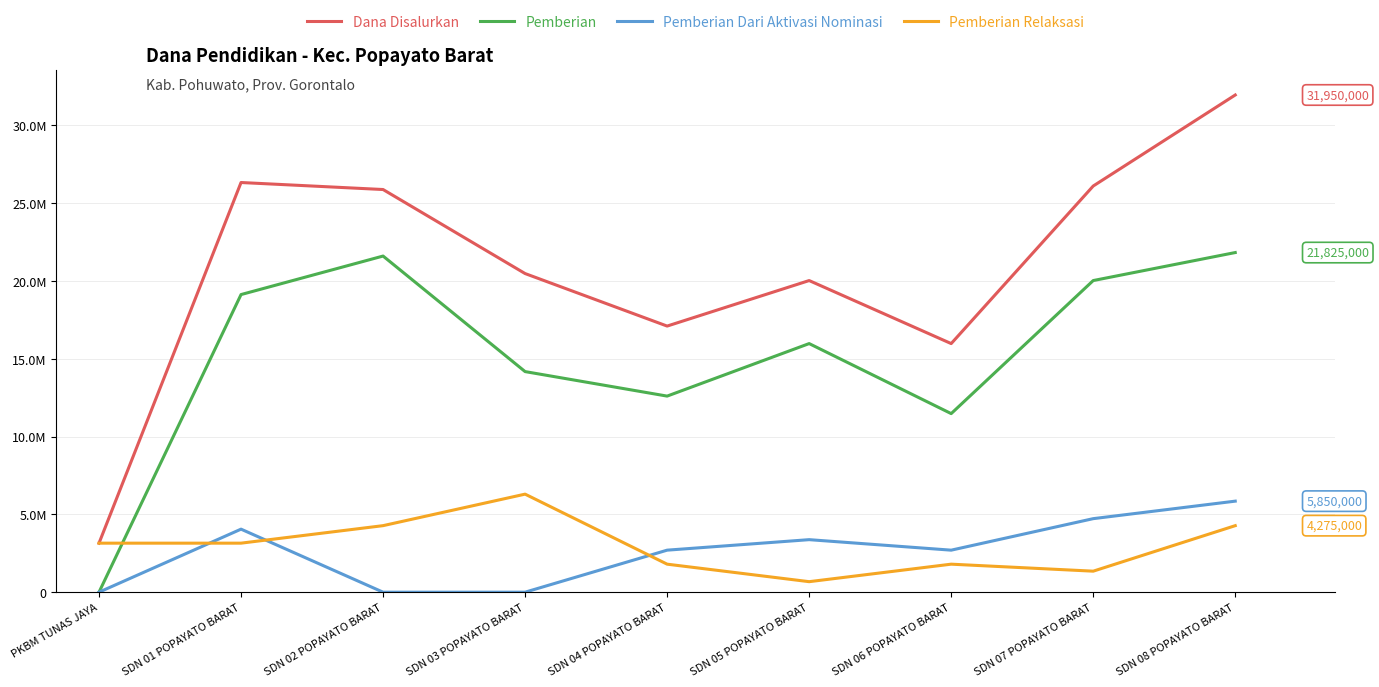

Does the chart display data point markers on the line(s)?

No